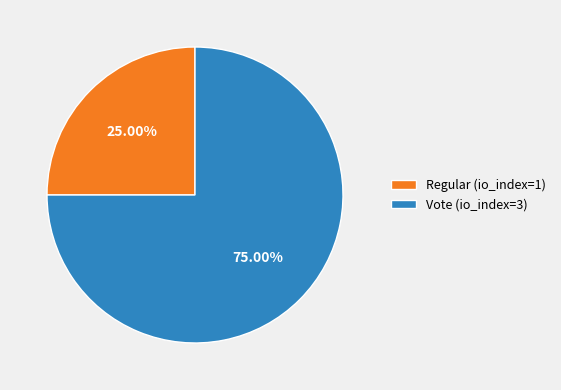

True or false: Vote (io_index=3) accounts for 63% of the total.

False